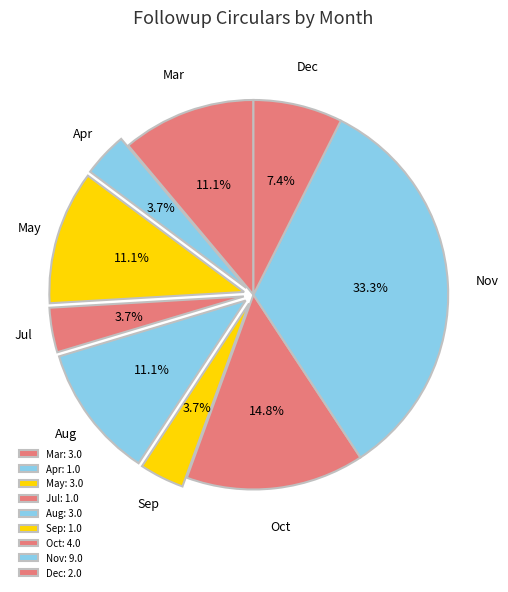

To the nearest percent, what is the average slice percentage?

11%